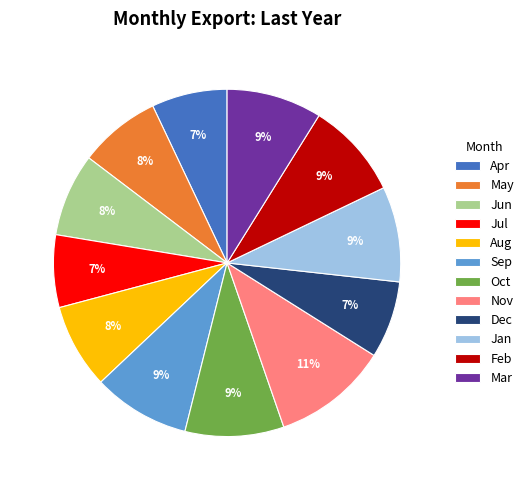

What is the largest slice in the pie chart?

Nov